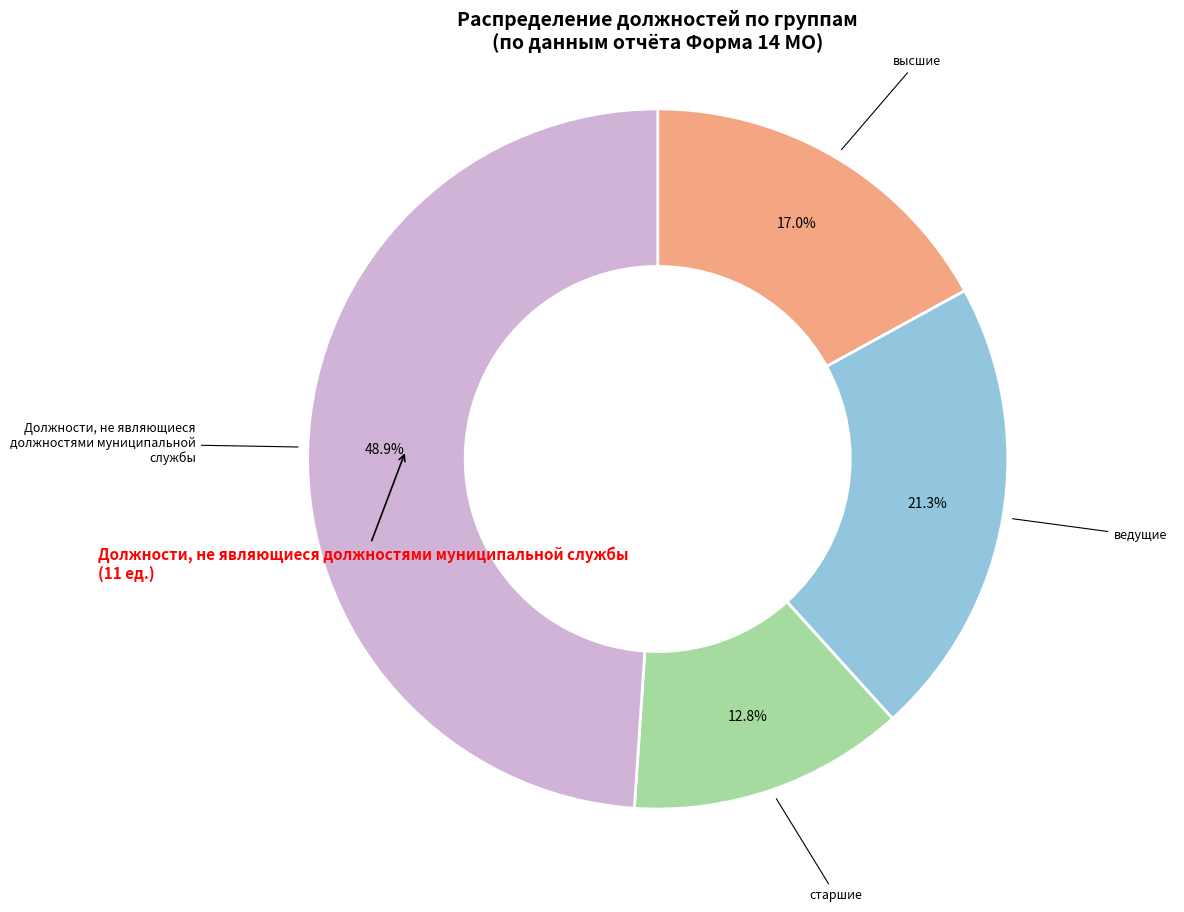

Does высшие represent more than half of the total?

No